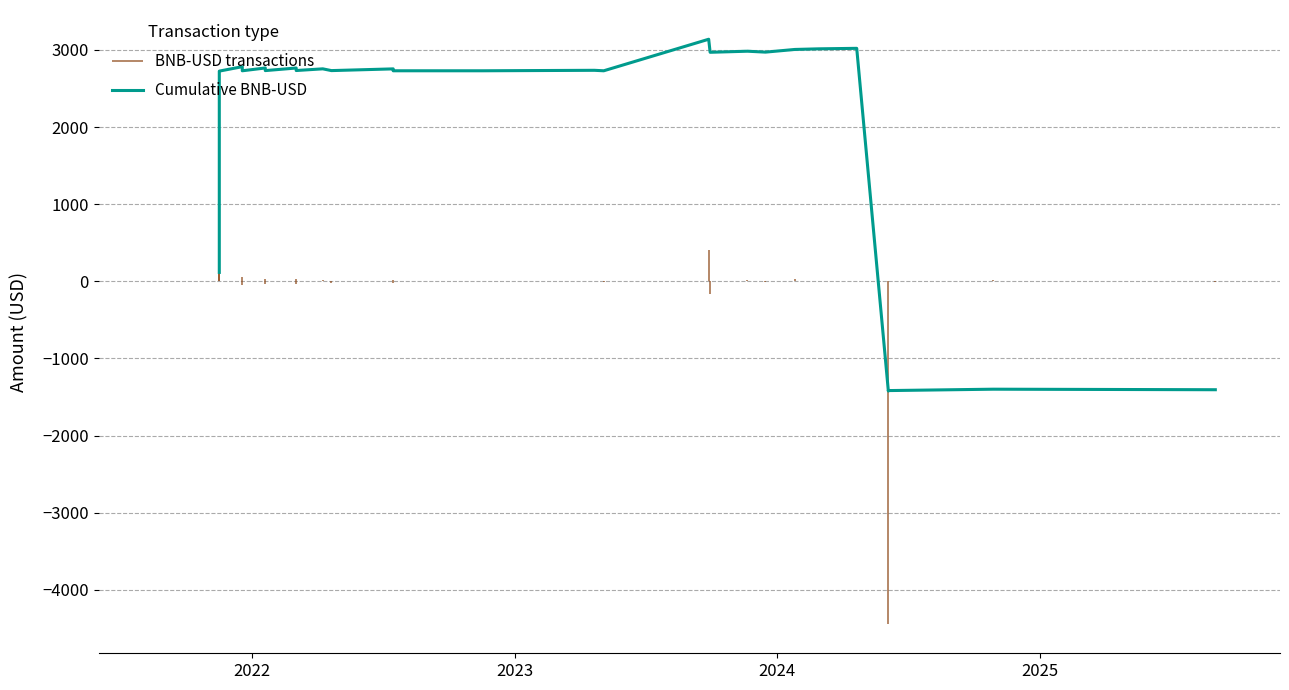

How many points are higher than both their immediate neighbors (excluding endpoints)?

10